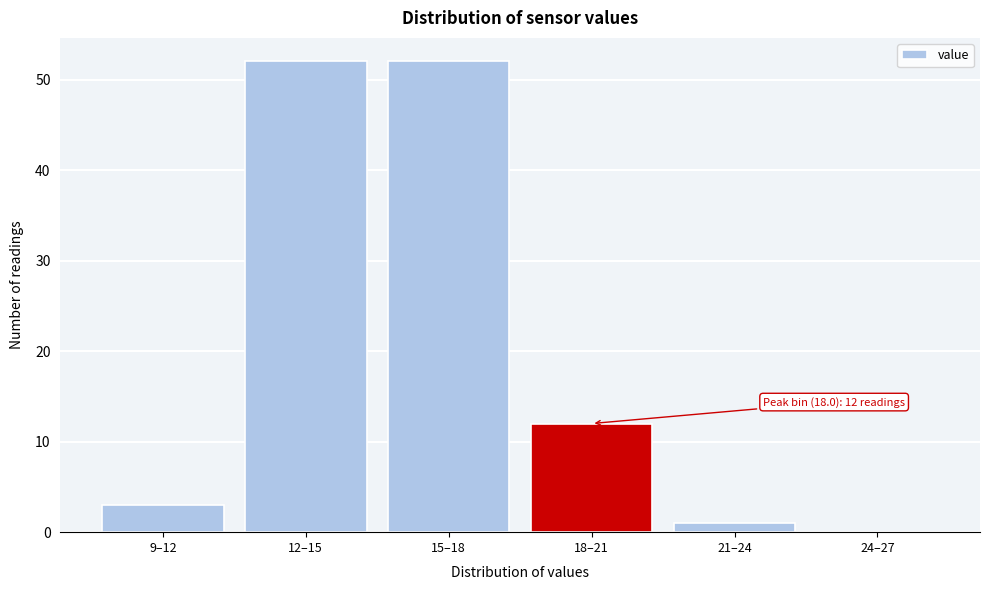

Reading left to right, list all the values displayed in this chart.

9–12=3	12–15=52	15–18=52	18–21=12	21–24=1	24–27=0